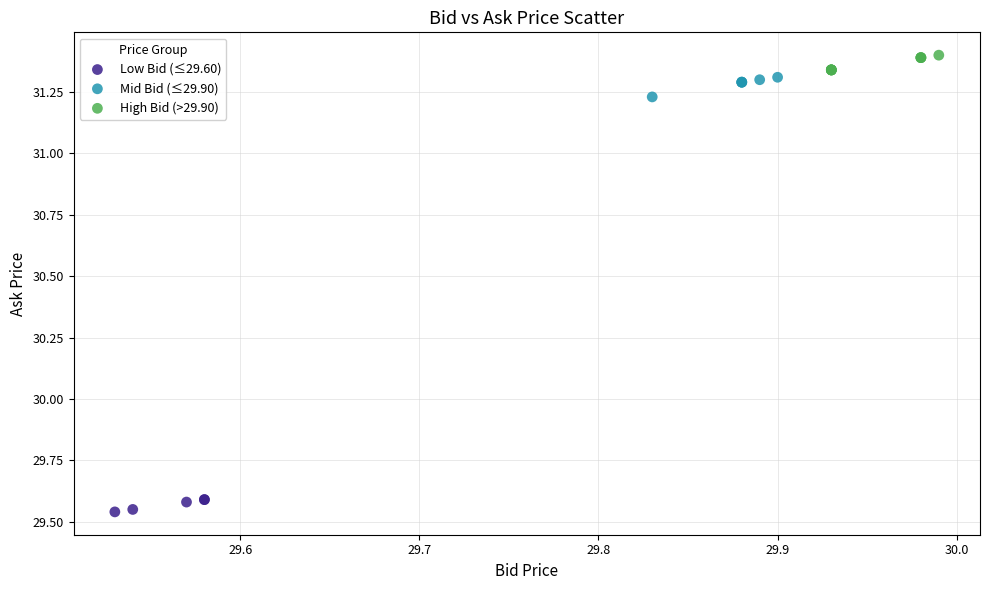

Which series reaches the maximum Y coordinate?

High Bid (>29.90)